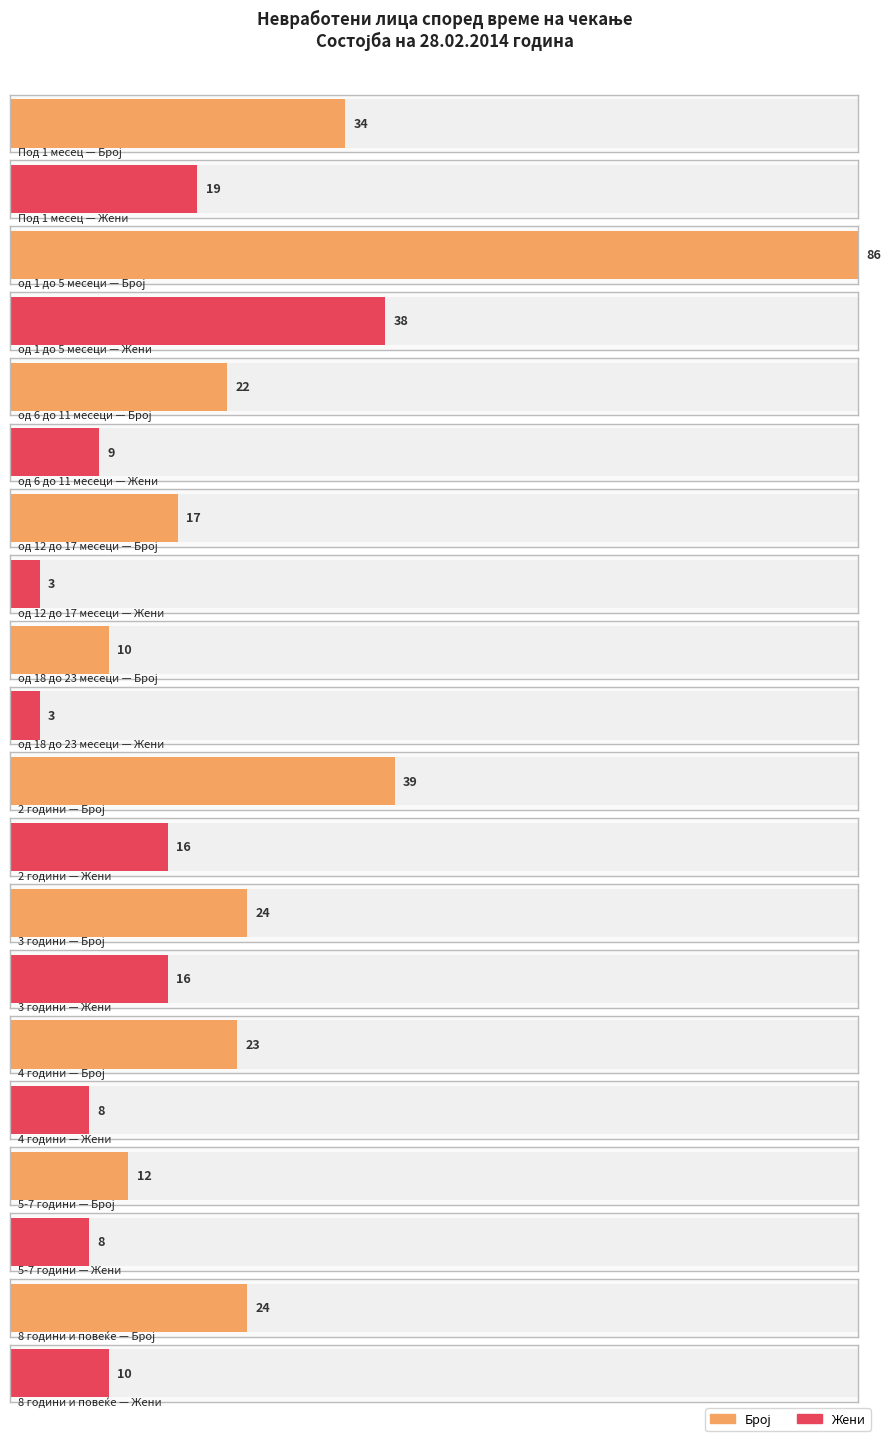

Is it true that Број equals 25 at 2 години?

False